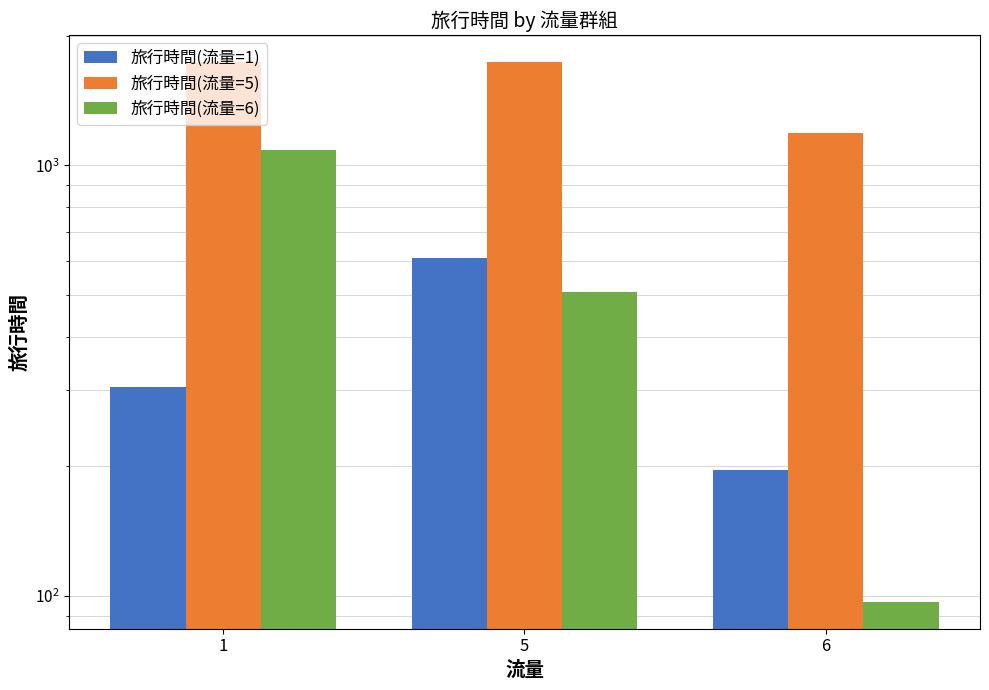

Is the value of 旅行時間(流量=5) at 6 greater than the value of 旅行時間(流量=6) at 5?

Yes